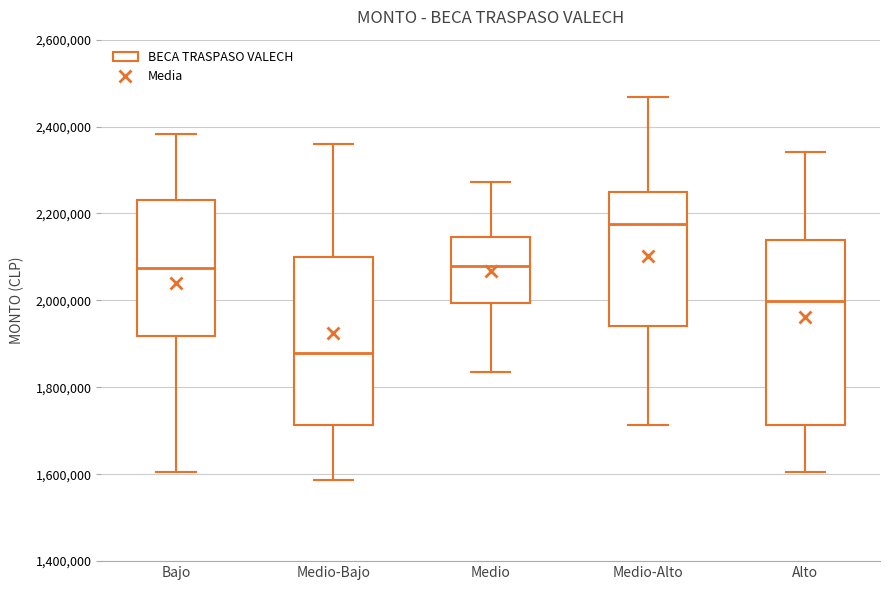

Reading left to right, read every box against the y-axis: the position of its median line, the range the box covers, and the ends of its whiskers. The values are not printed on the chart, so give them approximately, as read against the axis.

Bajo: median 2080000, box 1920000 to 2240000, whiskers 1600000 to 2380000
Medio-Bajo: median 1880000, box 1720000 to 2100000, whiskers 1580000 to 2360000
Medio: median 2080000, box 2000000 to 2140000, whiskers 1840000 to 2280000
Medio-Alto: median 2180000, box 1940000 to 2240000, whiskers 1720000 to 2460000
Alto: median 2000000, box 1720000 to 2140000, whiskers 1600000 to 2340000